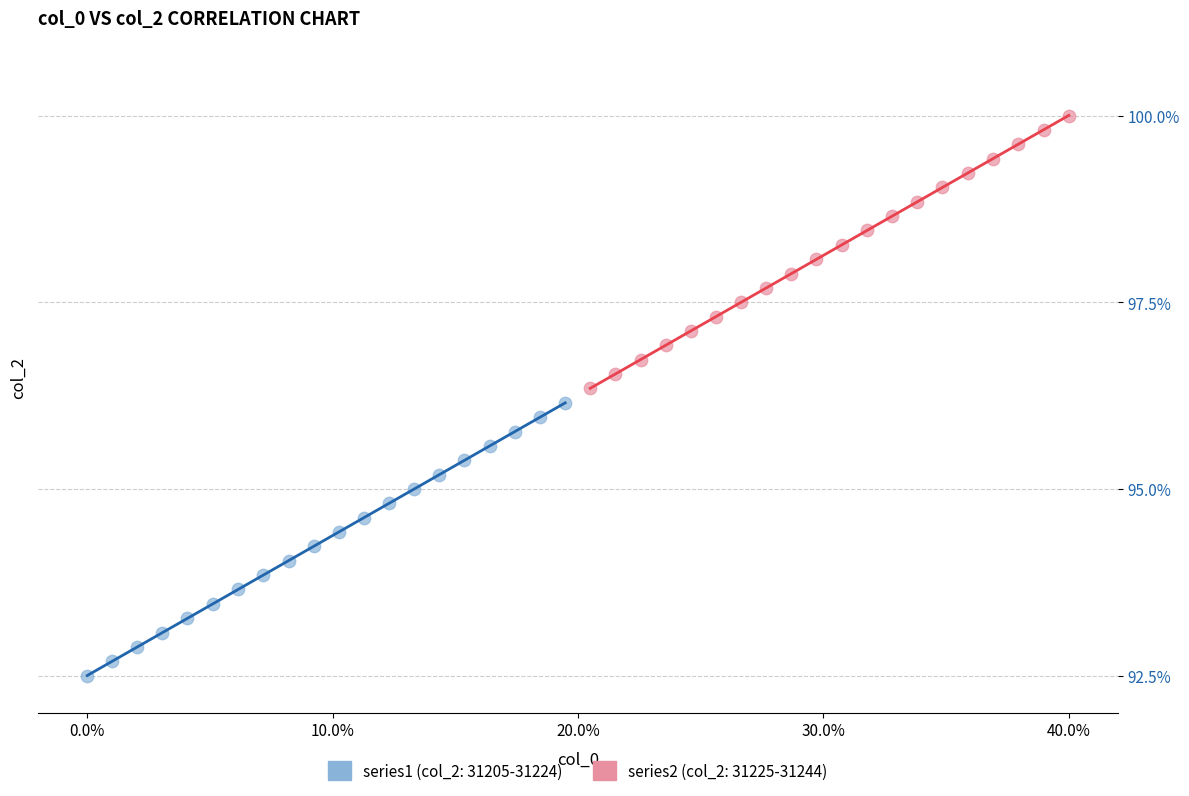

Which series contains the lowest Y value?

series1 (col_2: 31205-31224)